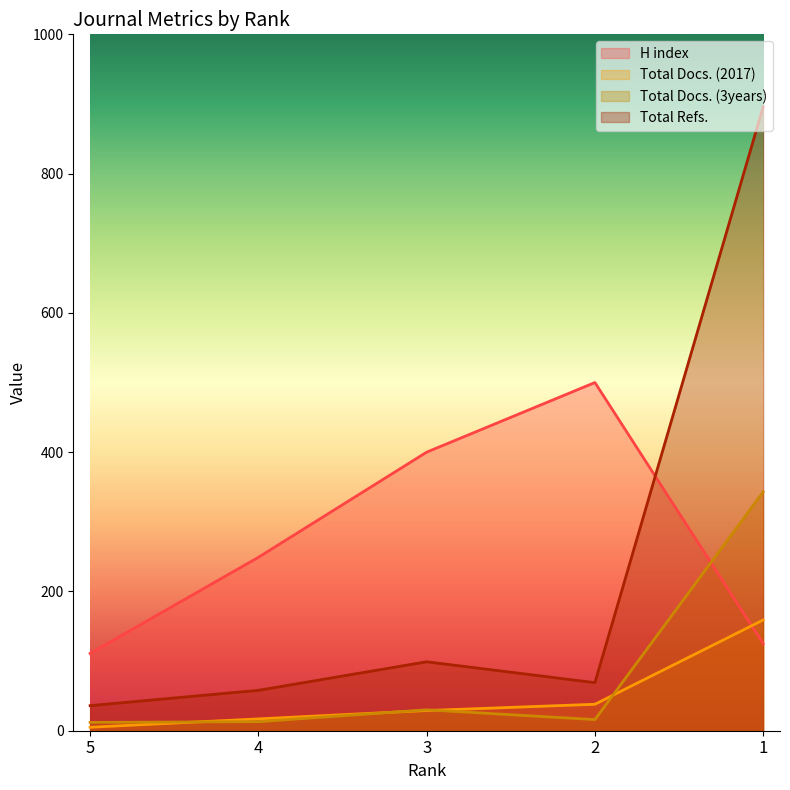

What is the total value across all series at 5?

164